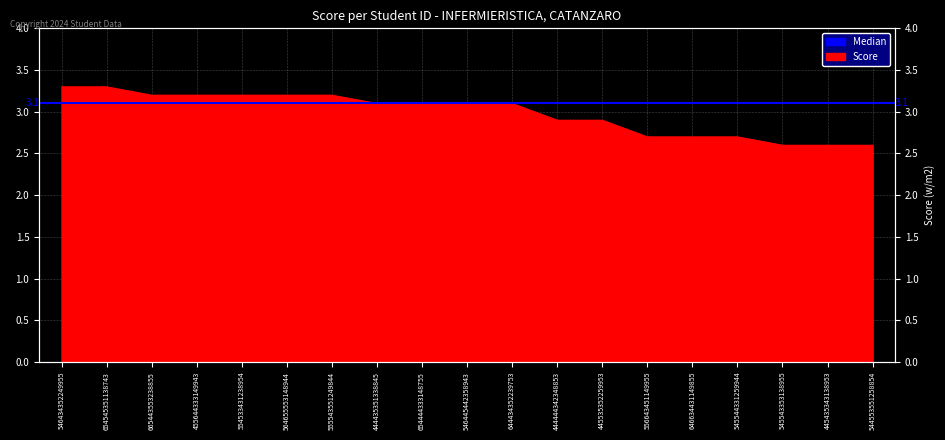

Which category has the highest value across all series?

546434352249955